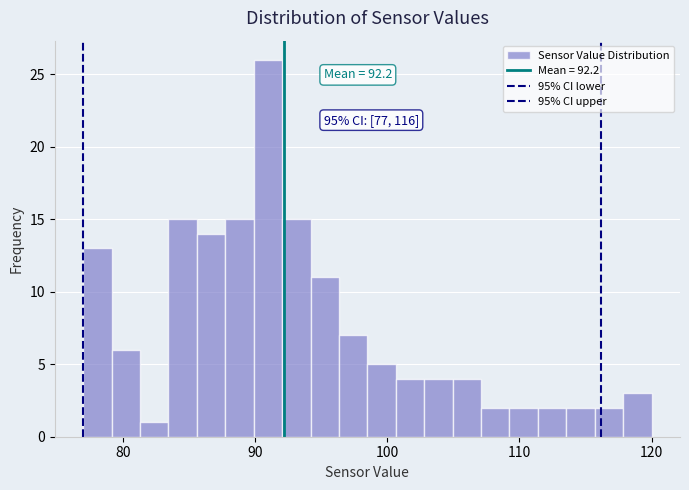

Around what value on the x-axis is the tallest bar? Give the approximate position of its centre, as read against the axis.

91